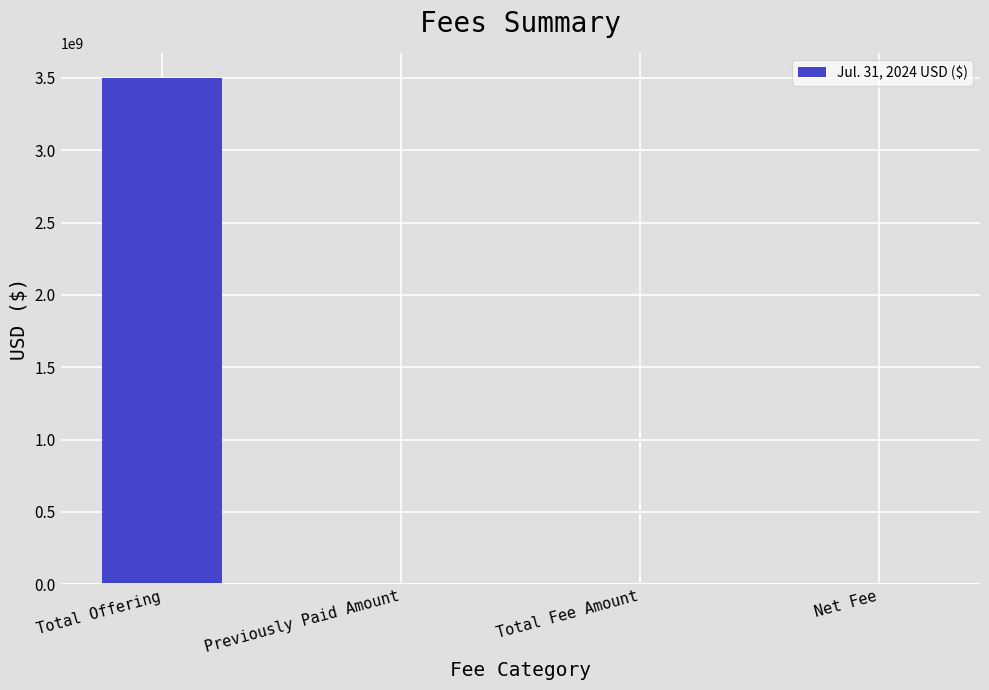

Which label corresponds to the largest value in the chart?

Total Offering